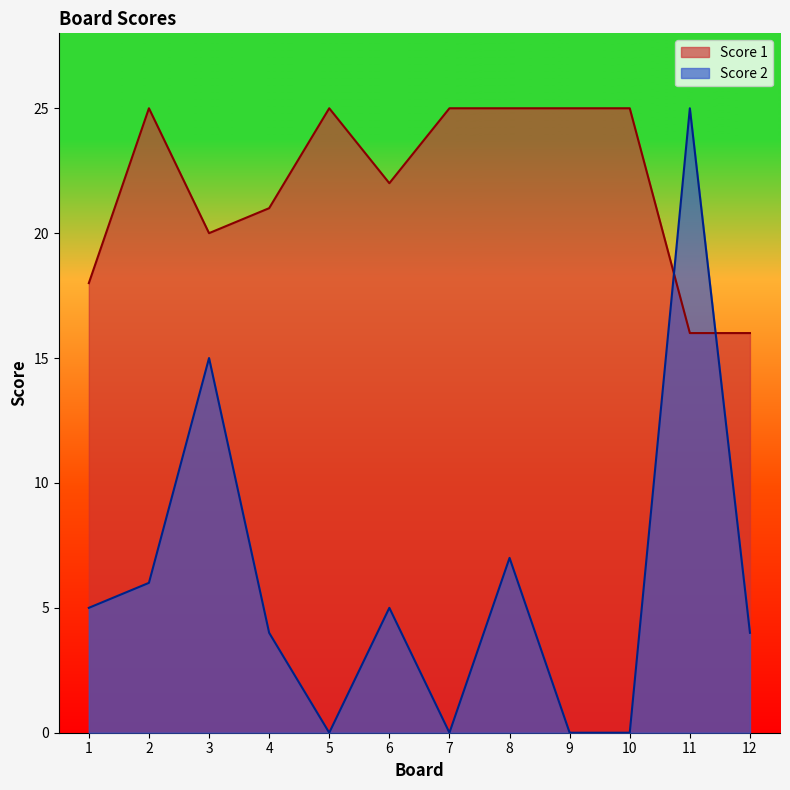

What is the total value across all series at 8?

32